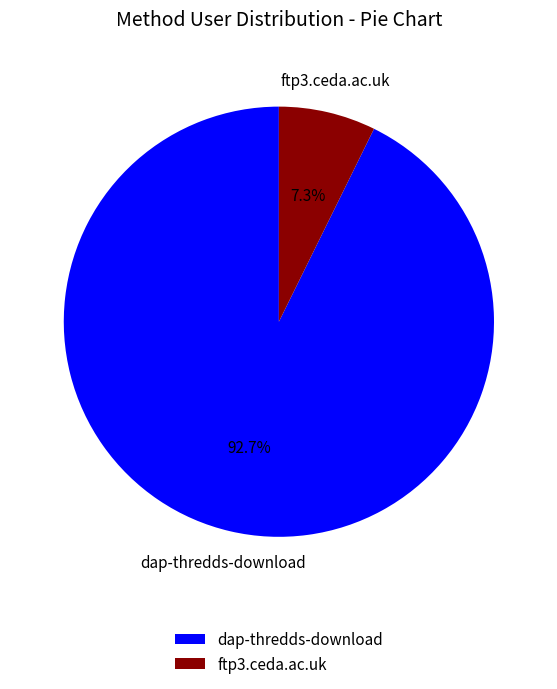

The ftp3.ceda.ac.uk slice represents 13% of the pie. True or false?

False